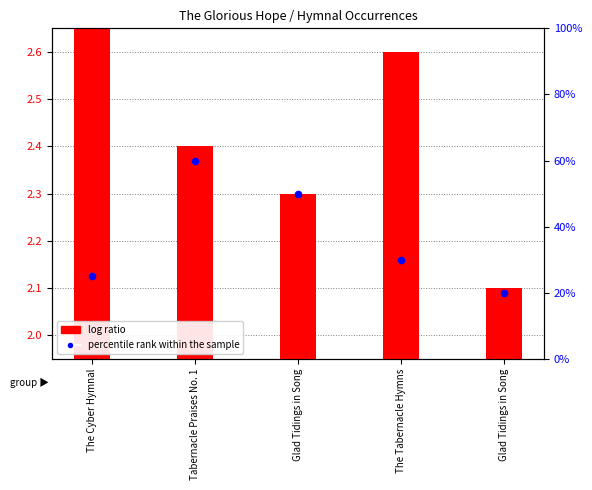

Which series reaches the maximum Y coordinate?

percentile rank within the sample